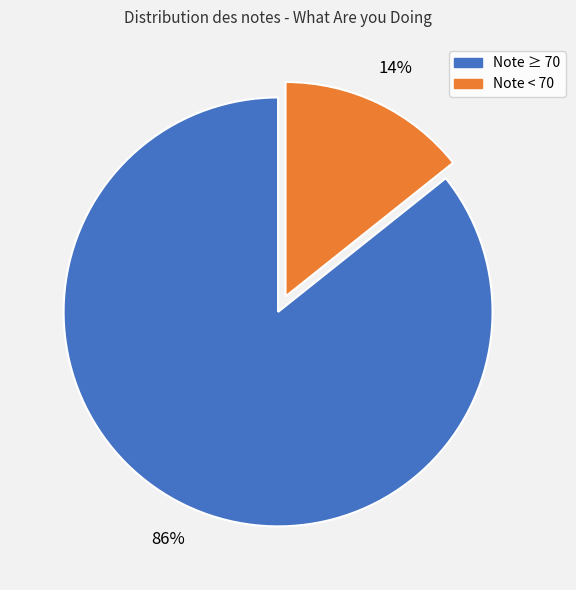

How many segments does this pie chart have?

2